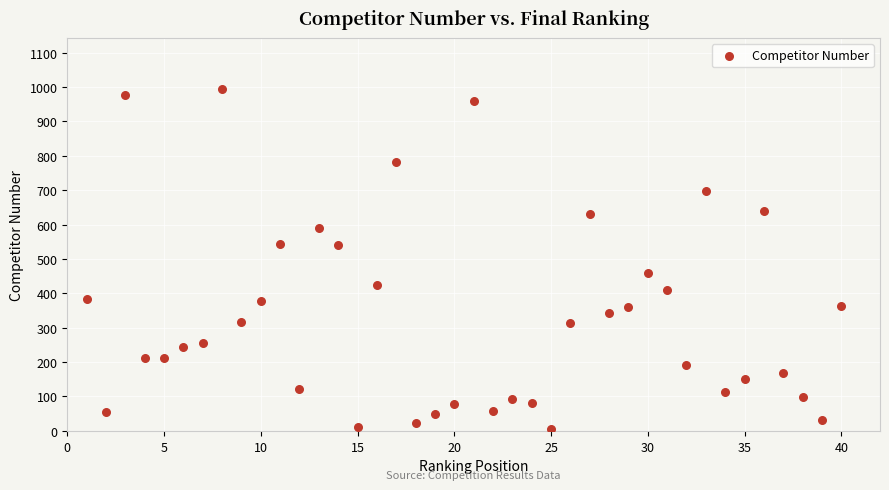

What is the range of Y values (max minus min)?

990